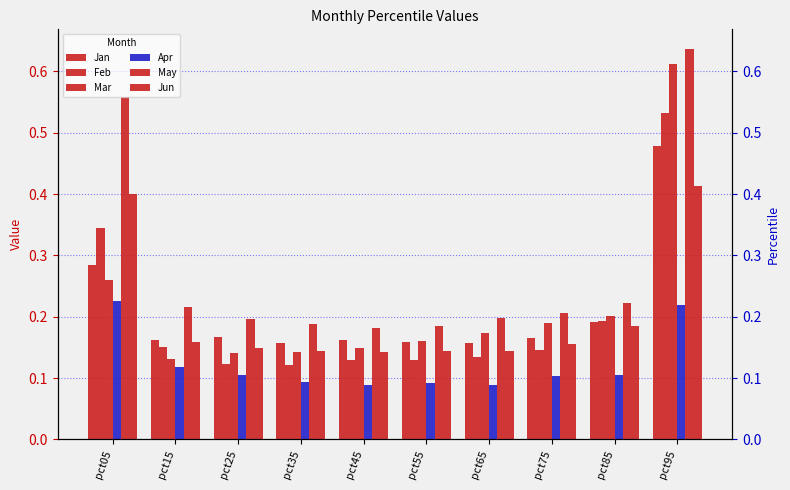

List the series in order of their peak value, lowest first.

Apr, Jun, Jan, Feb, Mar, May